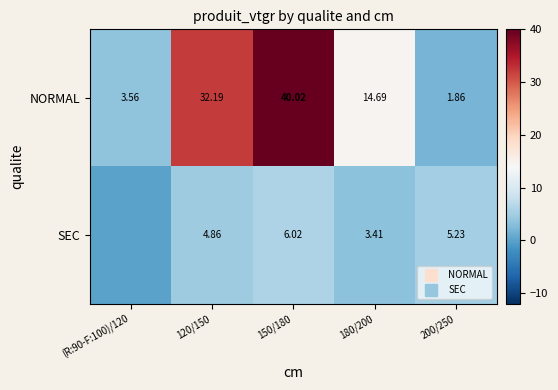

What is the total value across all series at (R:90-F:100)/120?

3.6